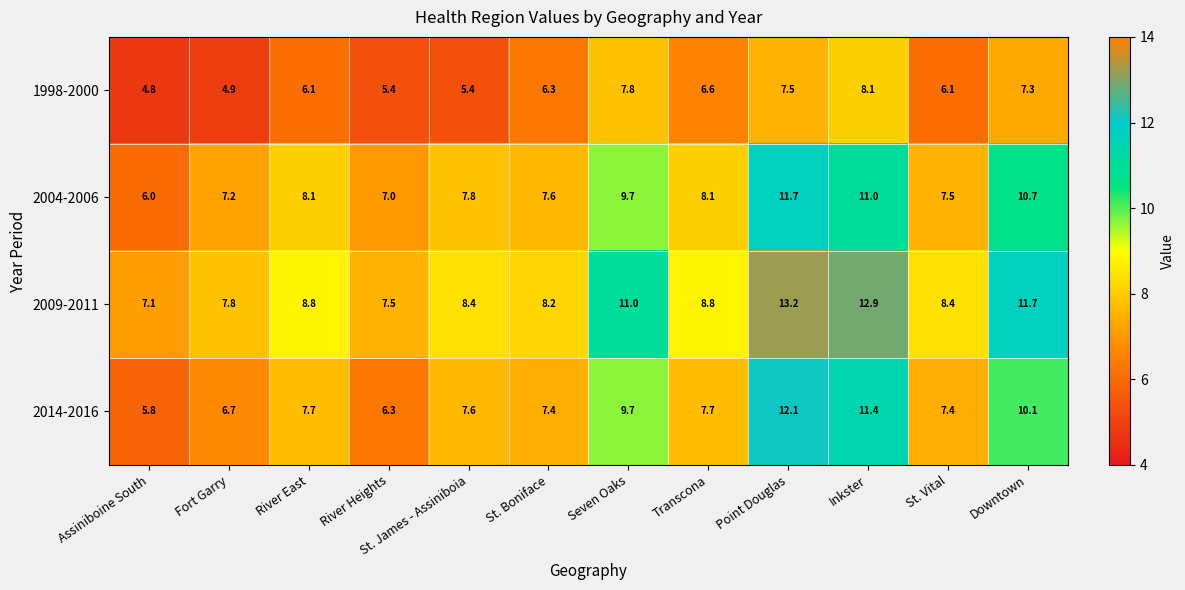

Which series has the largest range (max minus min)?

2014-2016